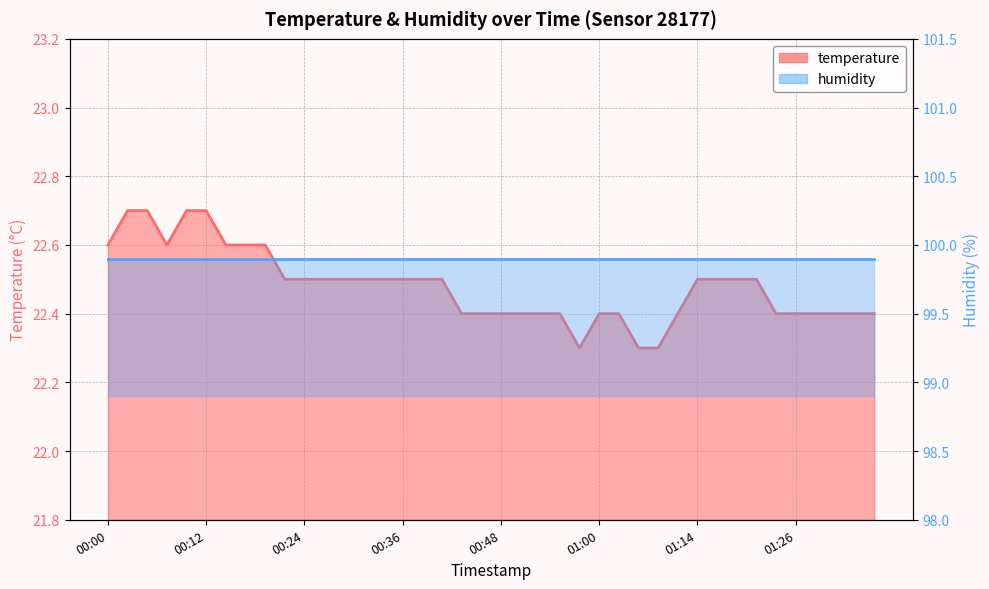

Which has a higher value, 01:16 or 00:39?

01:16